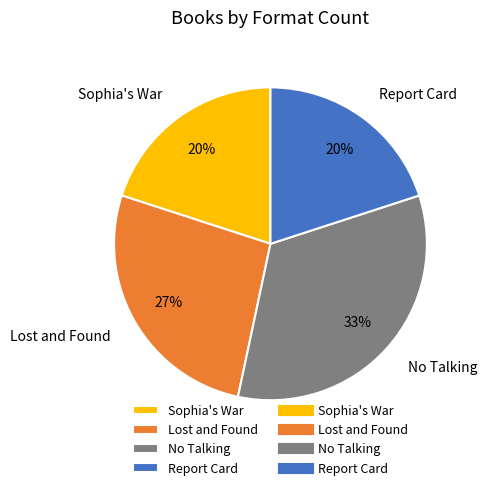

To the nearest percent, what is the difference between the largest and smallest slice percentages?

13%